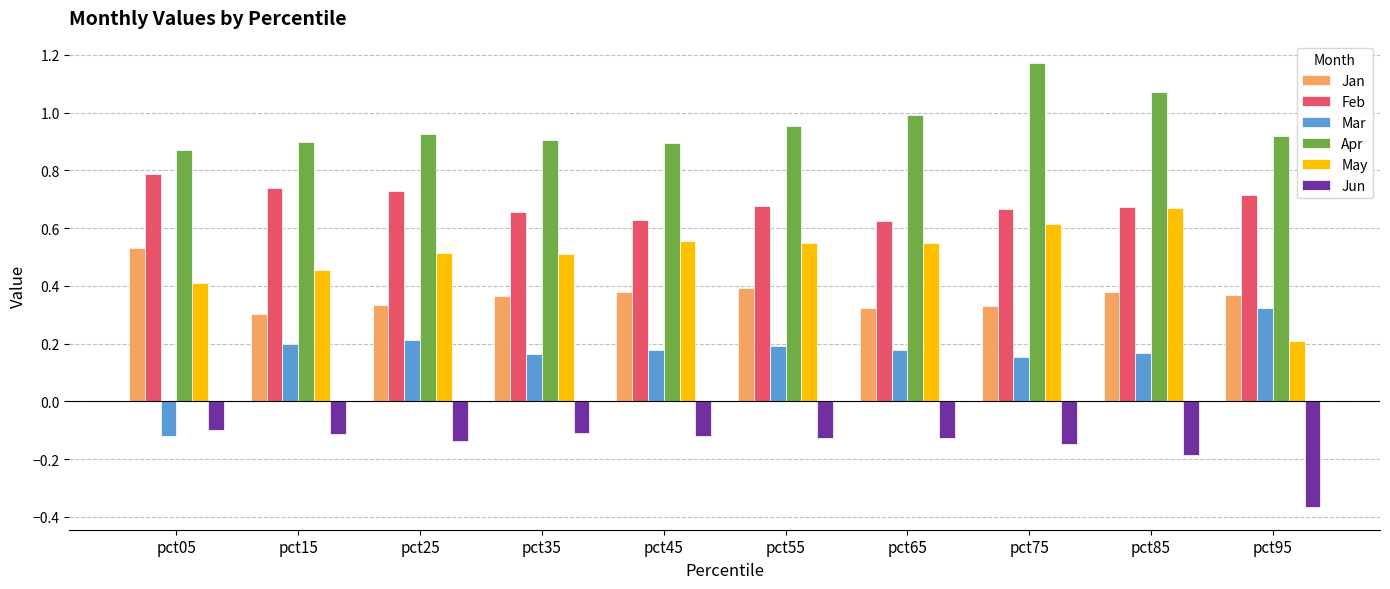

Which category has the highest value in the Mar series?

pct95